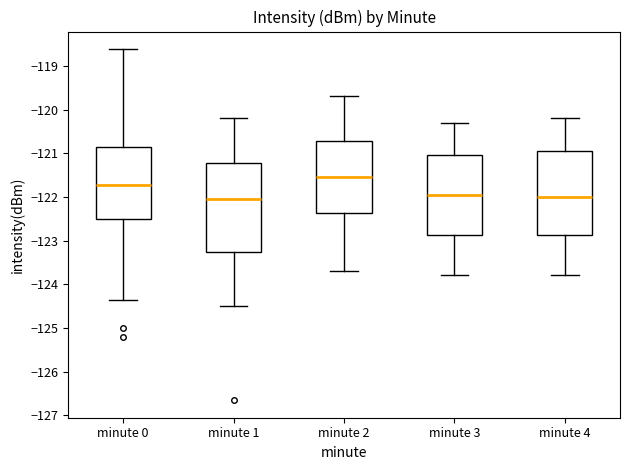

Reading left to right, transcribe this box plot: for each box, give where its median line is, the range the box spans, and where its two whiskers end, as read against the y-axis. The values are not printed on the chart, so give them approximately, as read against the axis.

minute 0: median -121.7, box -122.5 to -120.8, whiskers -124.4 to -118.6
minute 1: median -122.0, box -123.3 to -121.2, whiskers -124.5 to -120.2
minute 2: median -121.5, box -122.4 to -120.7, whiskers -123.7 to -119.7
minute 3: median -121.9, box -122.9 to -121.0, whiskers -123.8 to -120.3
minute 4: median -122.0, box -122.9 to -120.9, whiskers -123.8 to -120.2